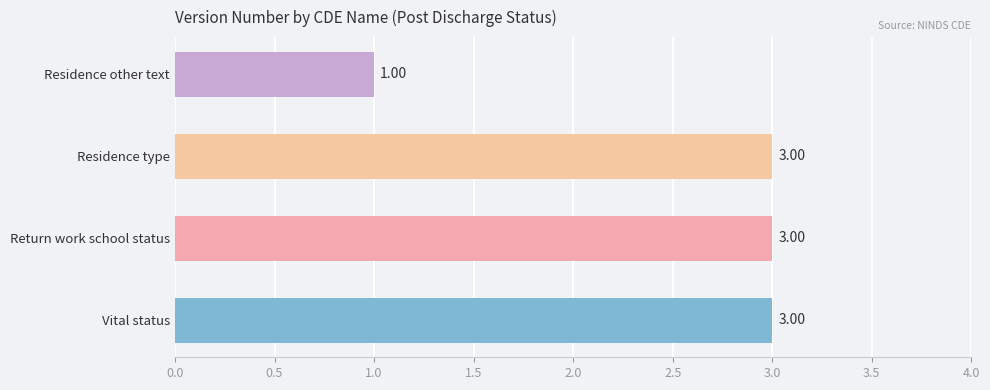

What is the sum of all values?

10